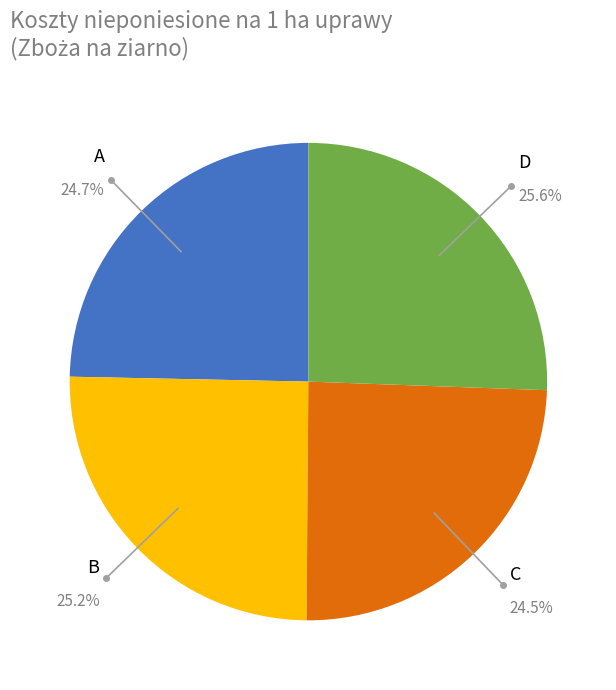

Is there any slice that represents more than half of the pie?

No